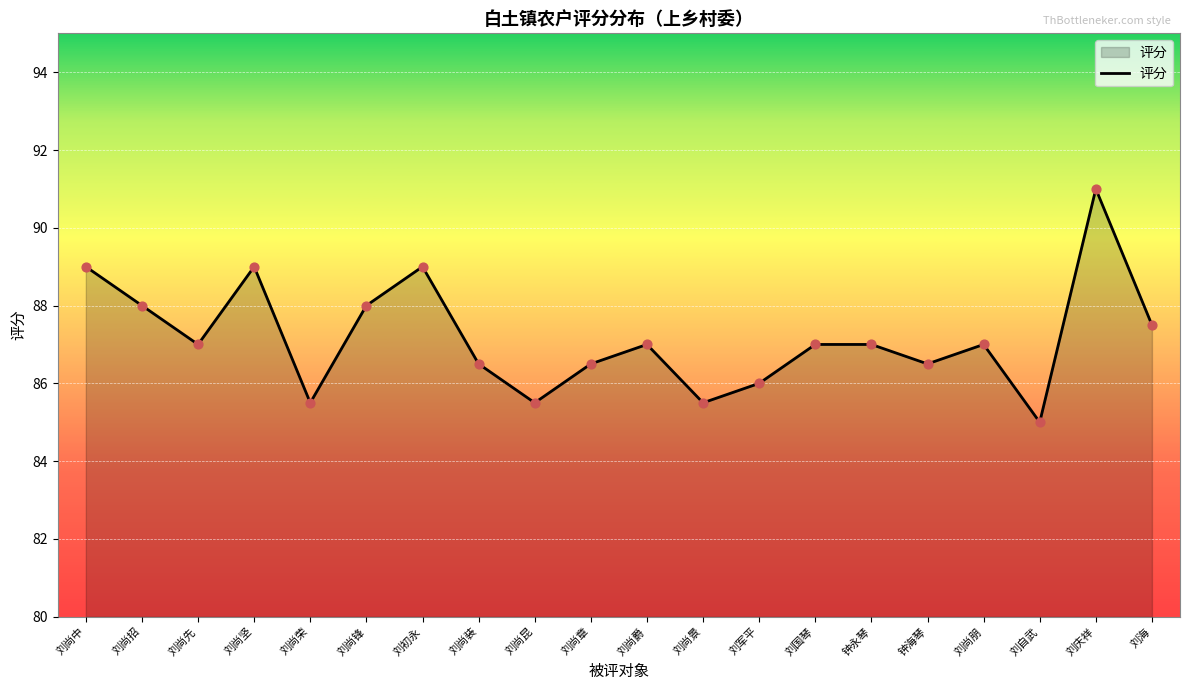

Which has a higher value, 刘尚荣 or 刘初永?

刘初永